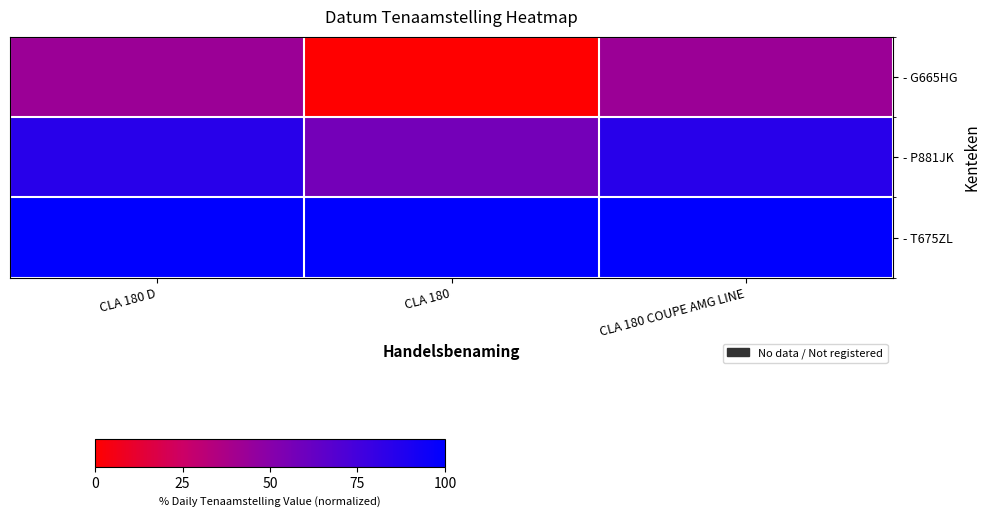

Reading right to left, extract all data points from this chart.

- G665HG: CLA 180 COUPE AMG LINE=42.9	CLA 180=0.0	CLA 180 D=42.9
- P881JK: CLA 180 COUPE AMG LINE=84.9	CLA 180=57.3	CLA 180 D=84.9
- T675ZL: CLA 180 COUPE AMG LINE=100.0	CLA 180=100.0	CLA 180 D=100.0